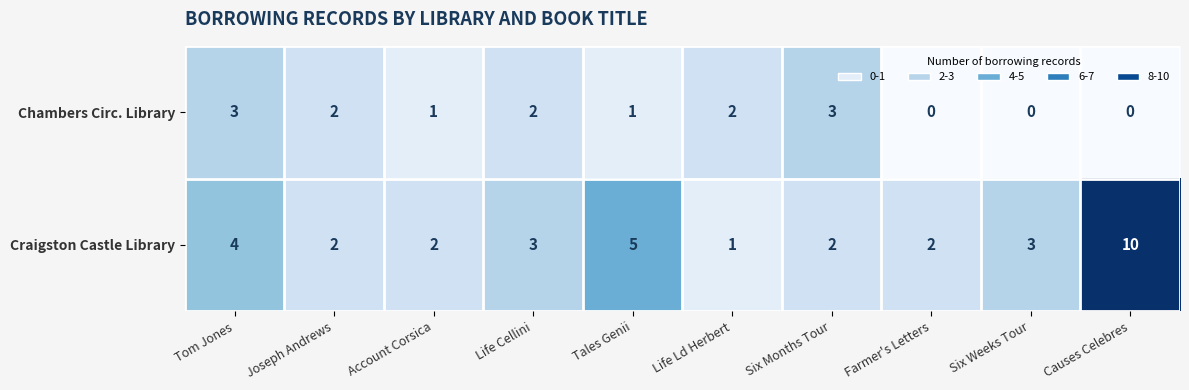

Is it true that Chambers Circ. Library equals 2 at Joseph Andrews?

True